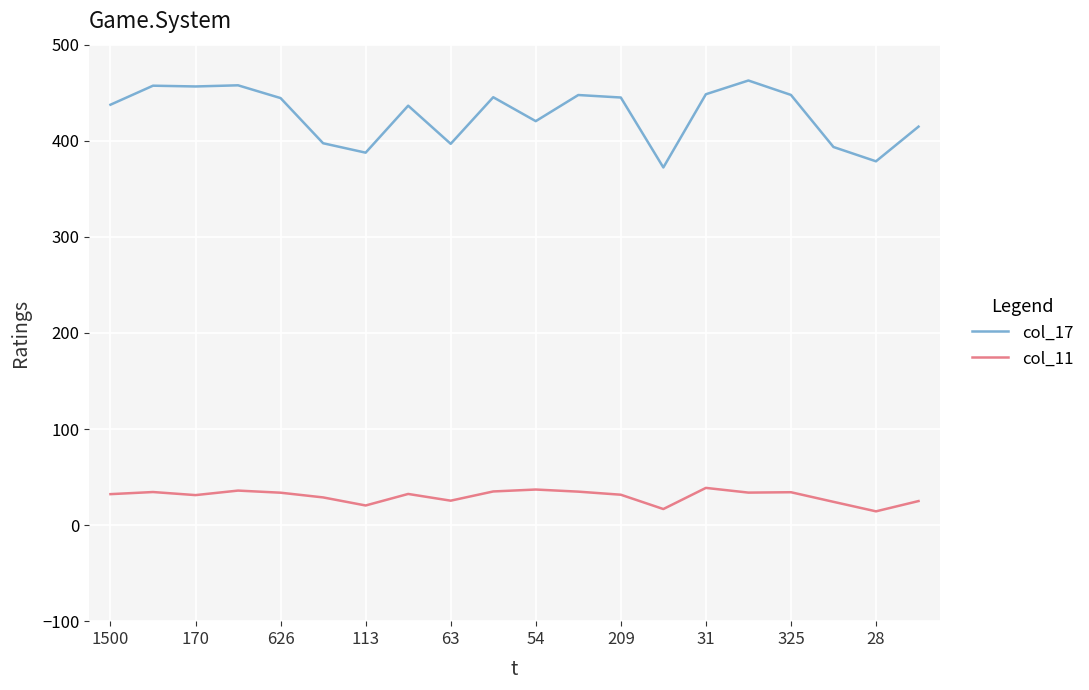

What is the difference between the maximum and minimum values in the col_11 series?

24.4